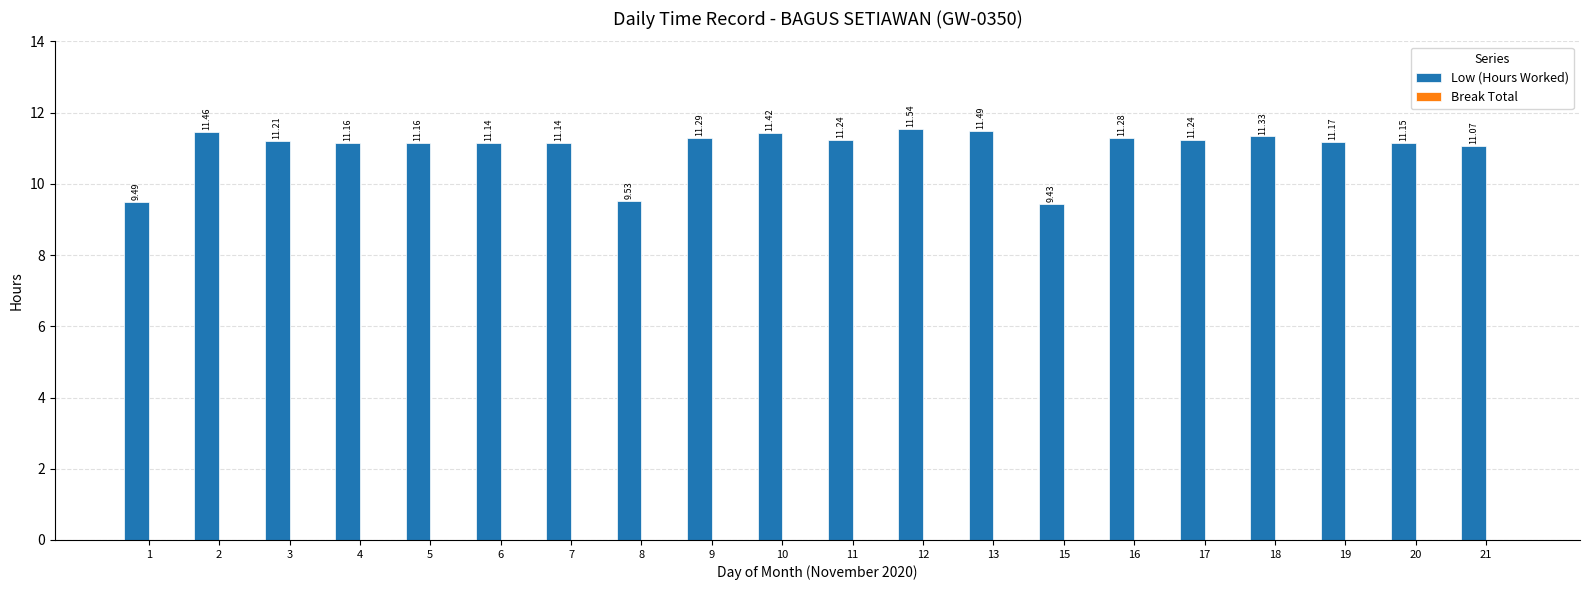

What is the difference between the maximum and minimum values?

2.1